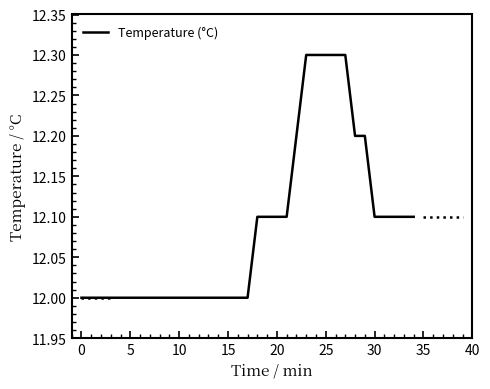

What is the greatest value displayed?

12.3